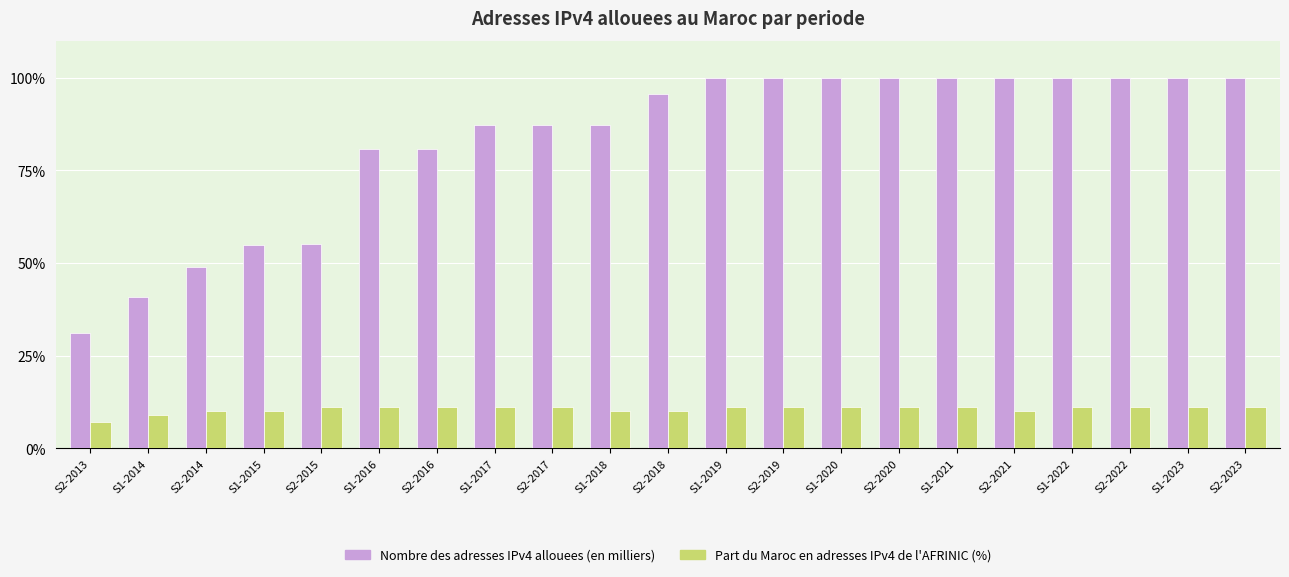

Is the value of Part du Maroc en adresses IPv4 de l'AFRINIC (%) at S1-2016 greater than the value of Nombre des adresses IPv4 allouees (en milliers) at S1-2016?

No